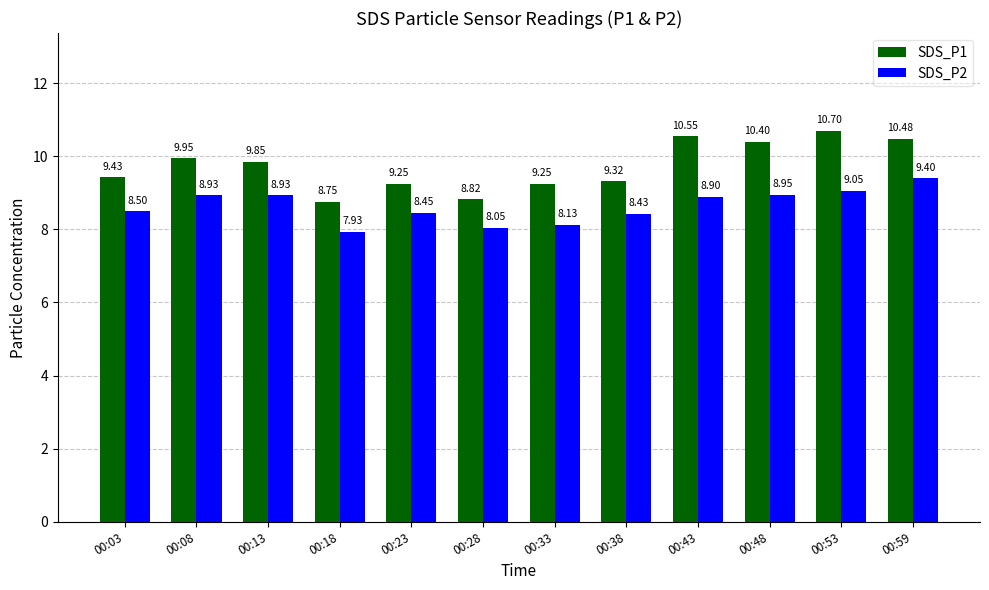

Is the value of SDS_P1 at 00:18 greater than the value of SDS_P2 at 00:43?

No